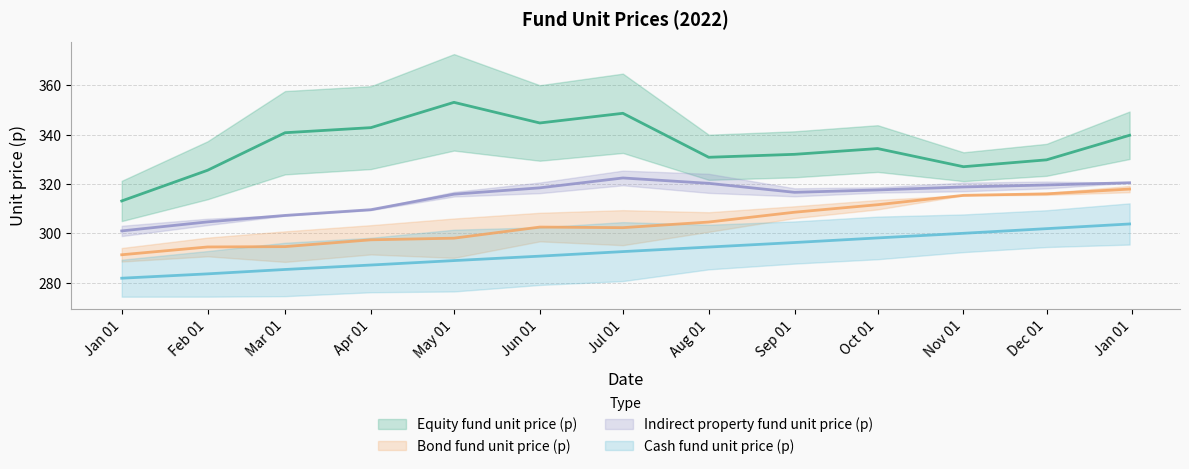

What position from the right is 2022-12-31?

1